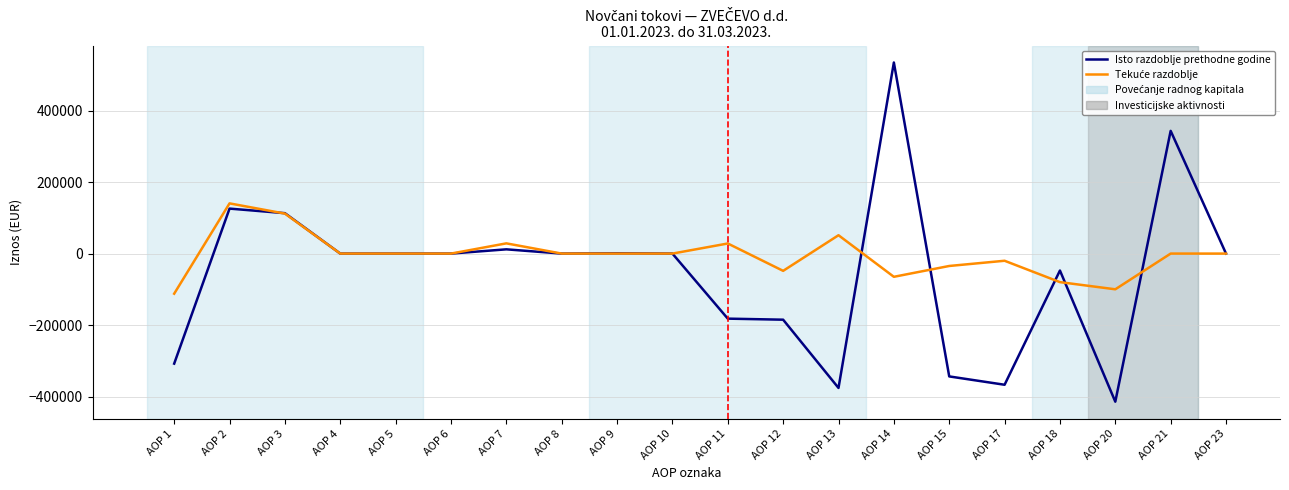

What is the greatest value displayed?

534346